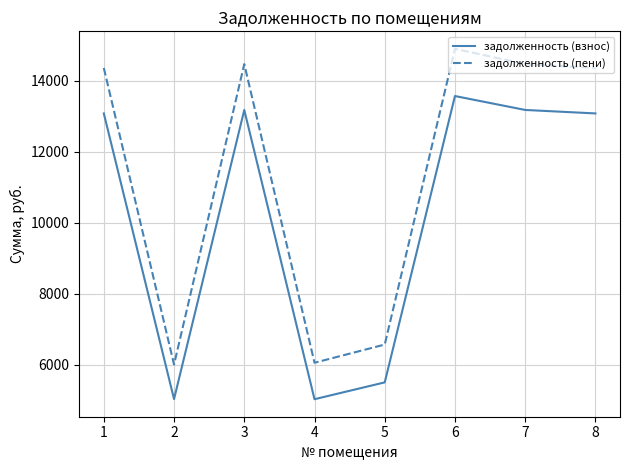

True or false: задолженность (пени) has more than 0 interior local peaks.

True